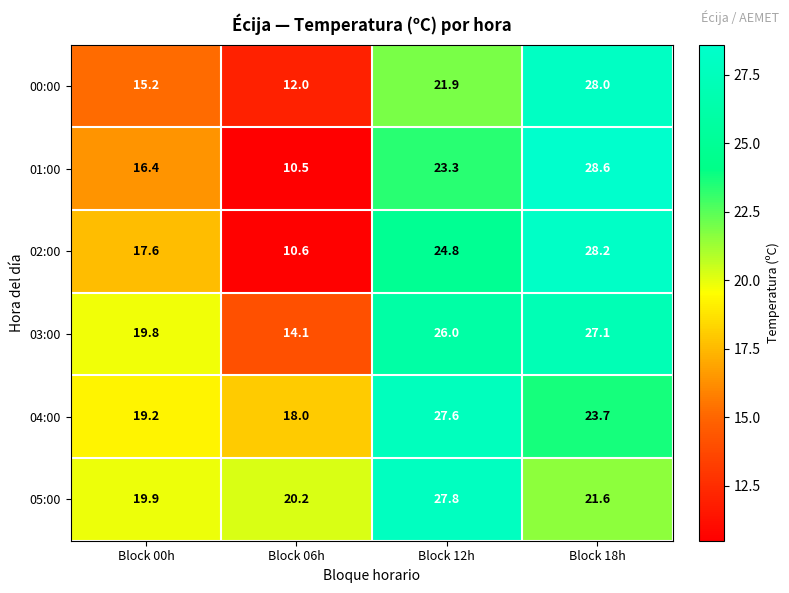

Which category has the lowest value across all series?

Block 06h